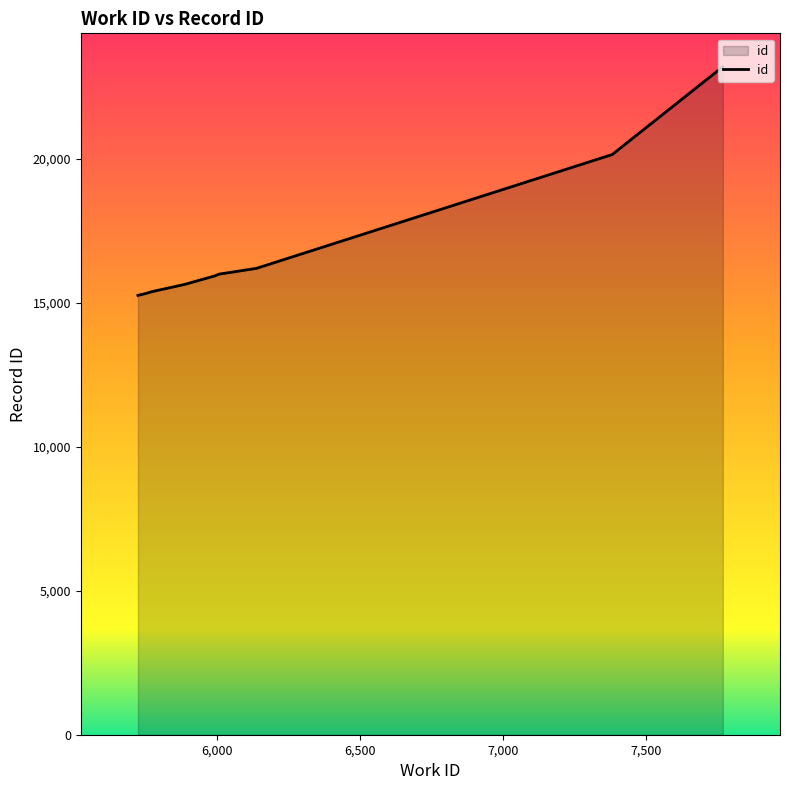

What is the greatest value displayed?

23192